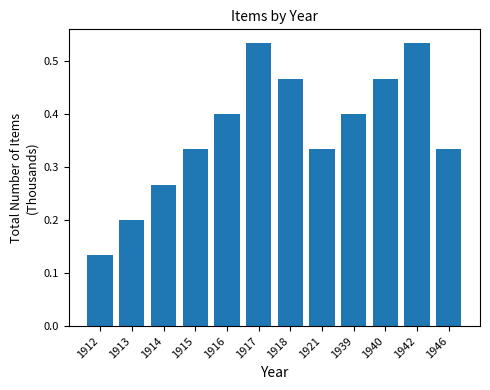

What is the difference between the maximum and minimum values?

0.4